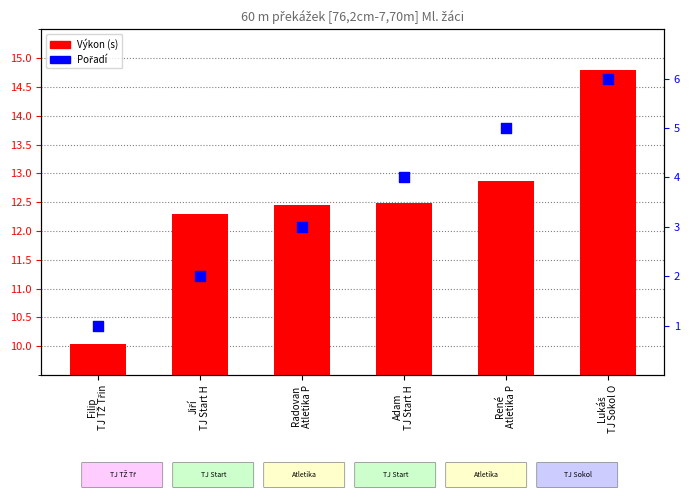

Is the value of Pořadí at Filip
TJ TŽ Třin greater than the value of Výkon (s) at Jiří
TJ Start H?

No